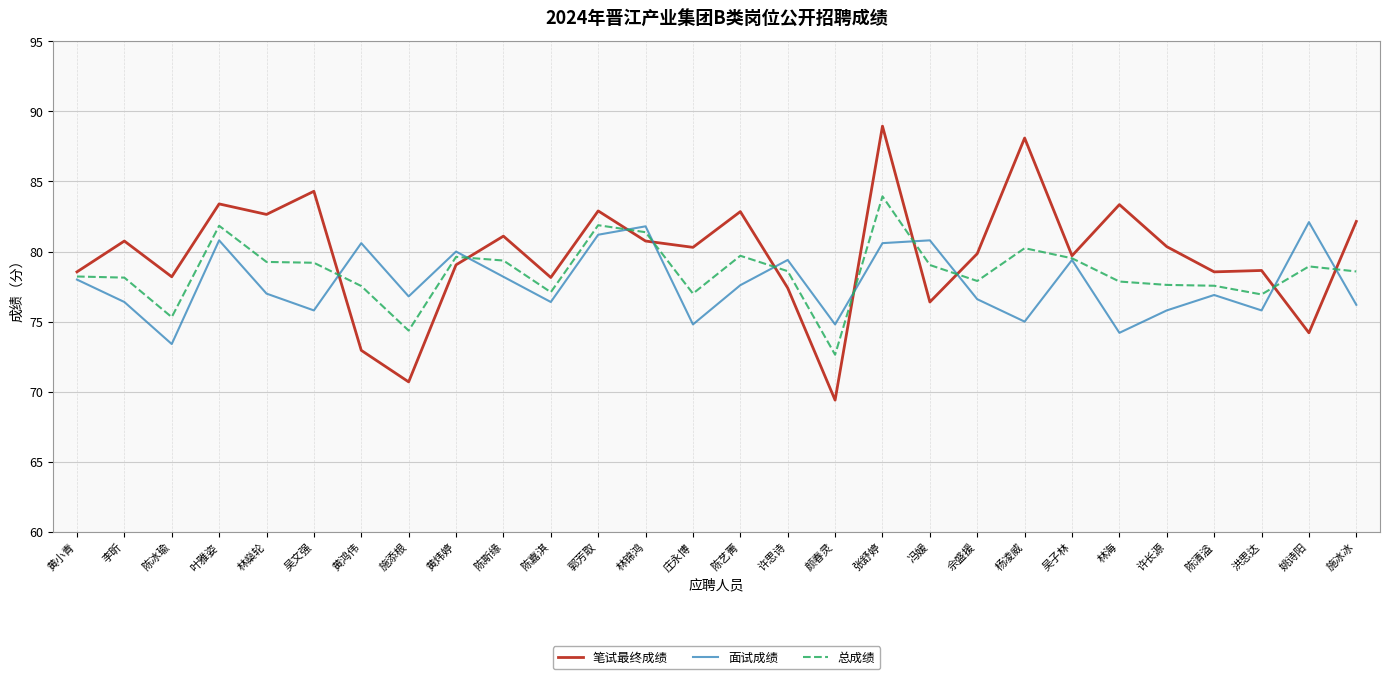

True or false: 笔试最终成绩 has a value of 82.2 at 施冰冰.

True